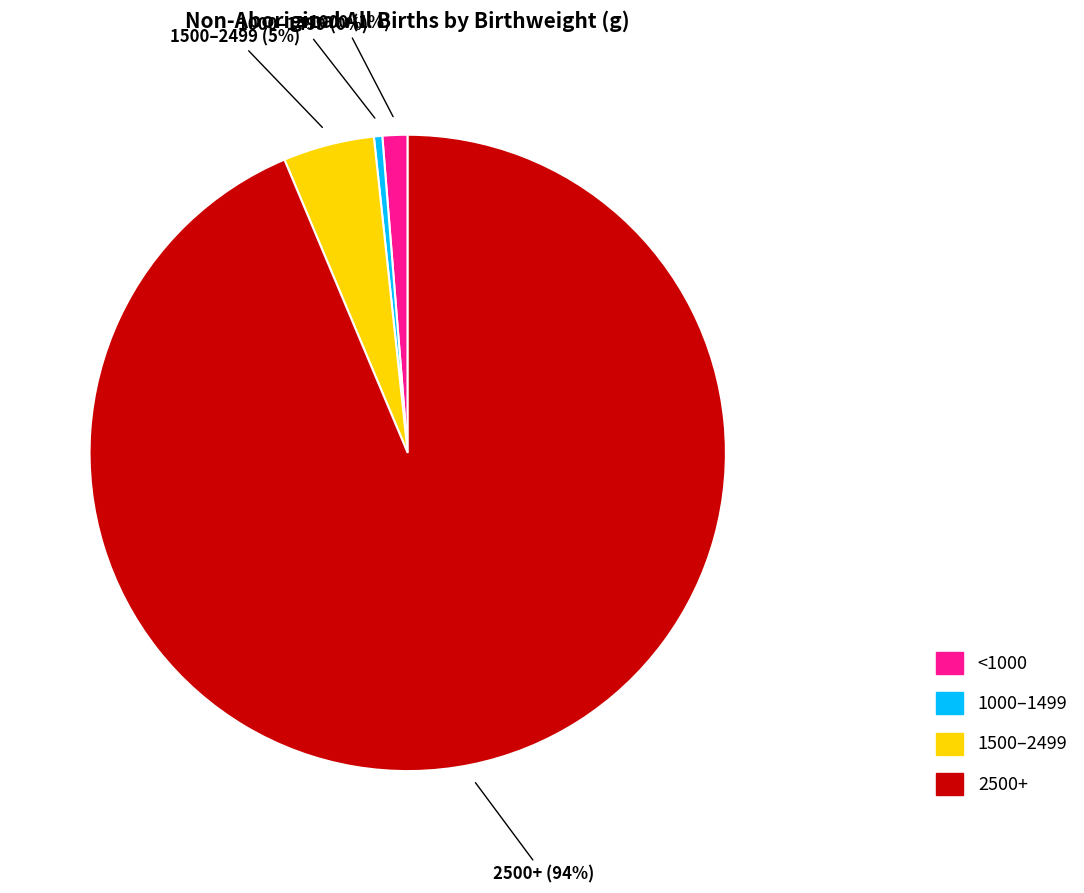

Does any single category account for the majority?

Yes